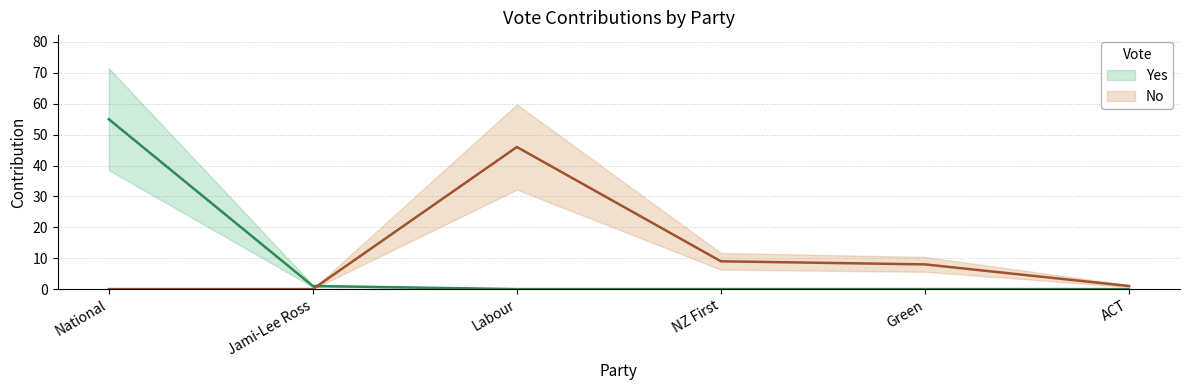

What is the difference between the maximum and minimum values in the No series?

46